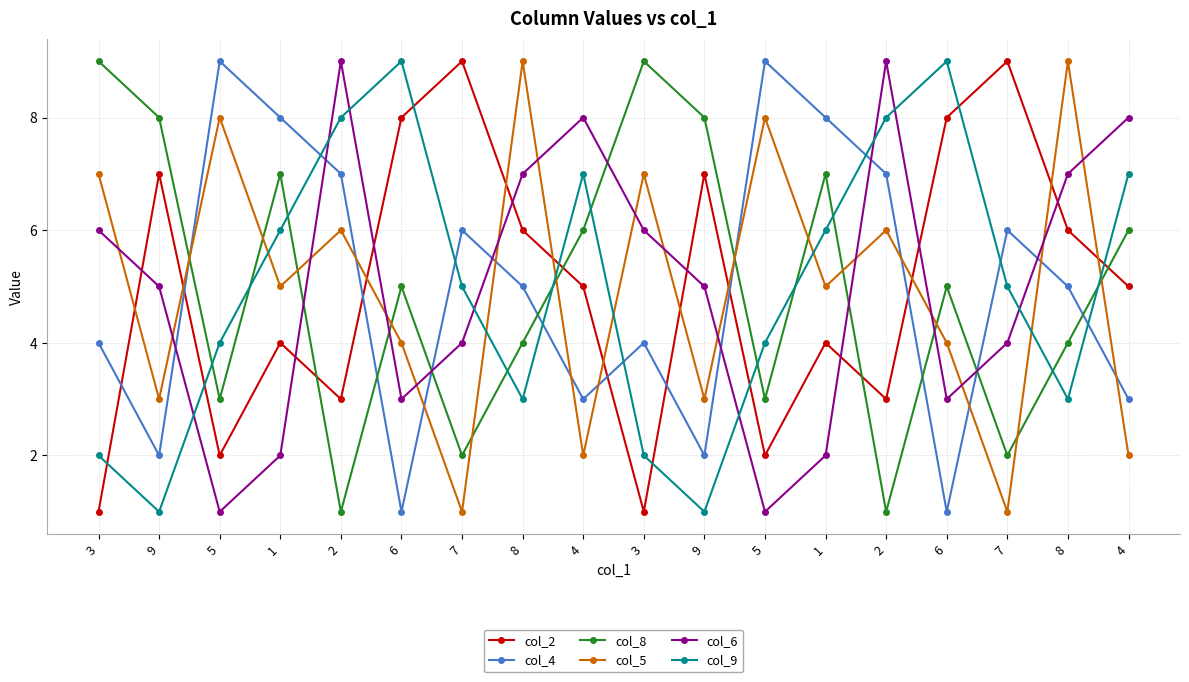

What is the difference between the second highest and second lowest values in the col_5 series?

8